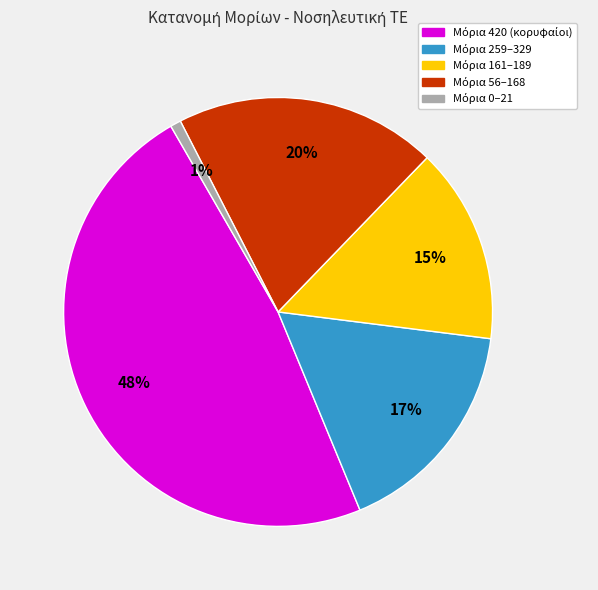

How many slices are in this pie chart?

5